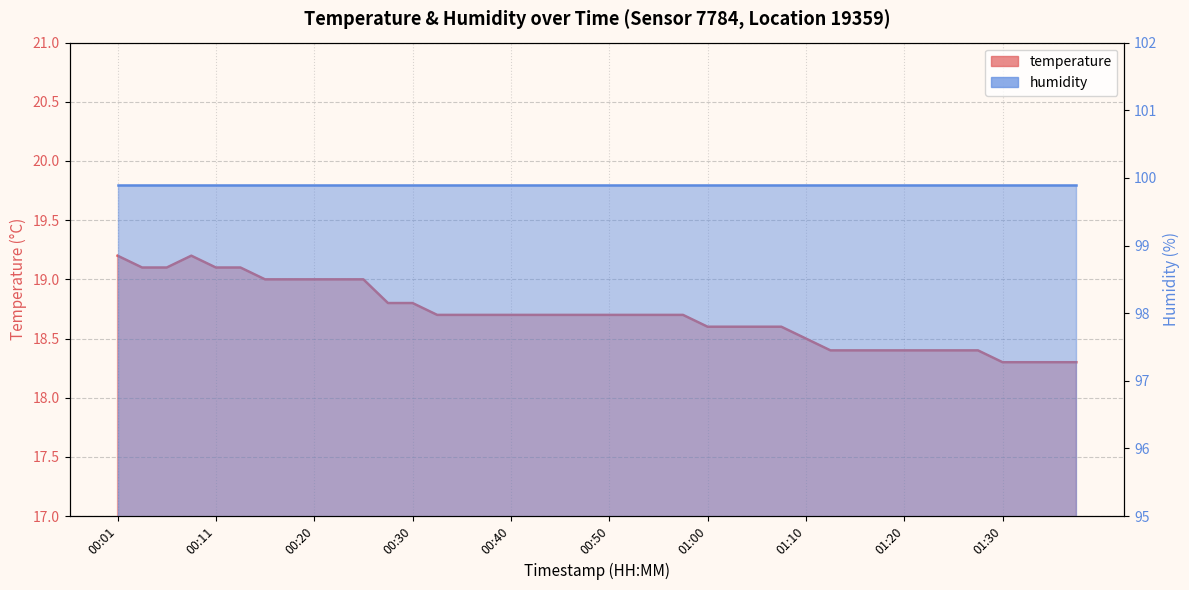

What is the ratio of the value at 00:57 to the value at 00:43?

1.0